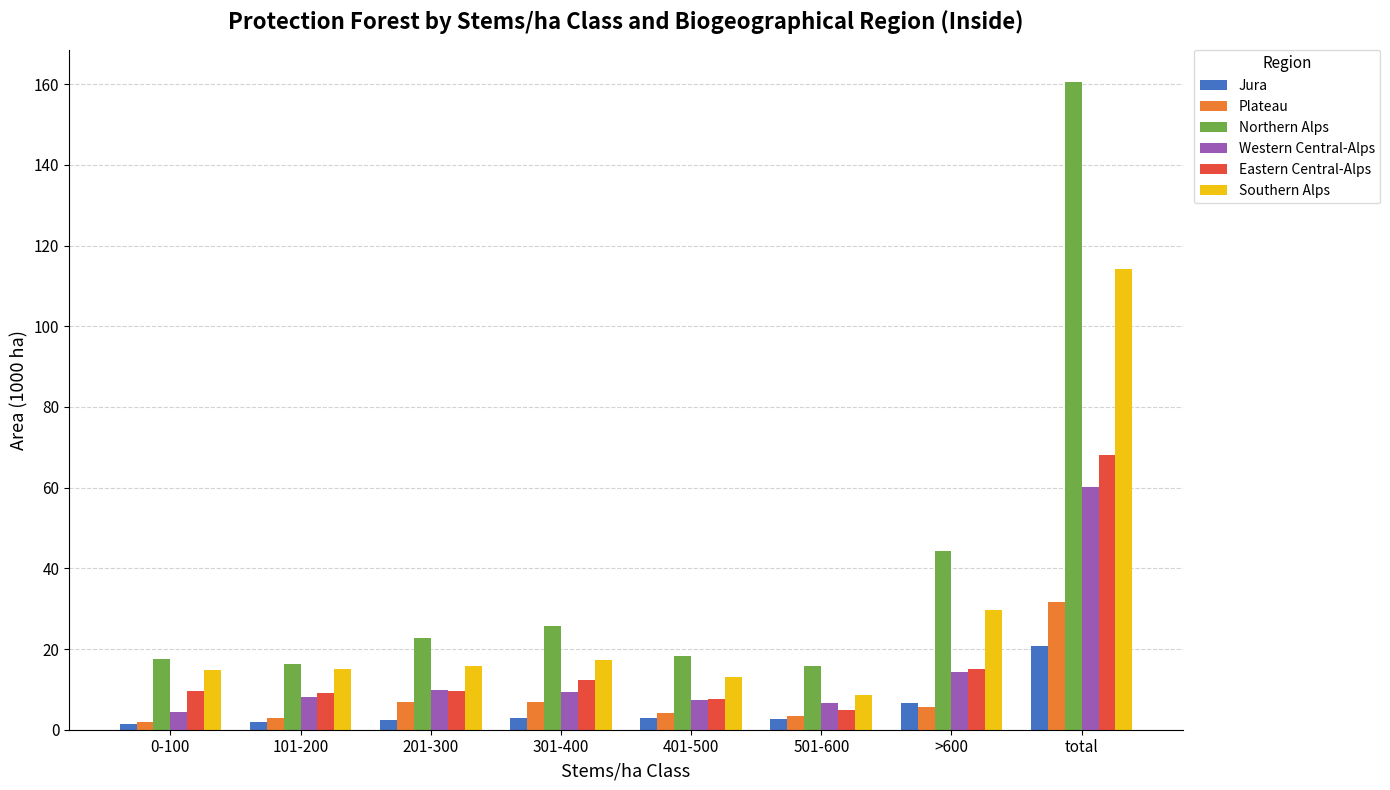

What is the difference between the maximum and minimum values in the Jura series?

19.4